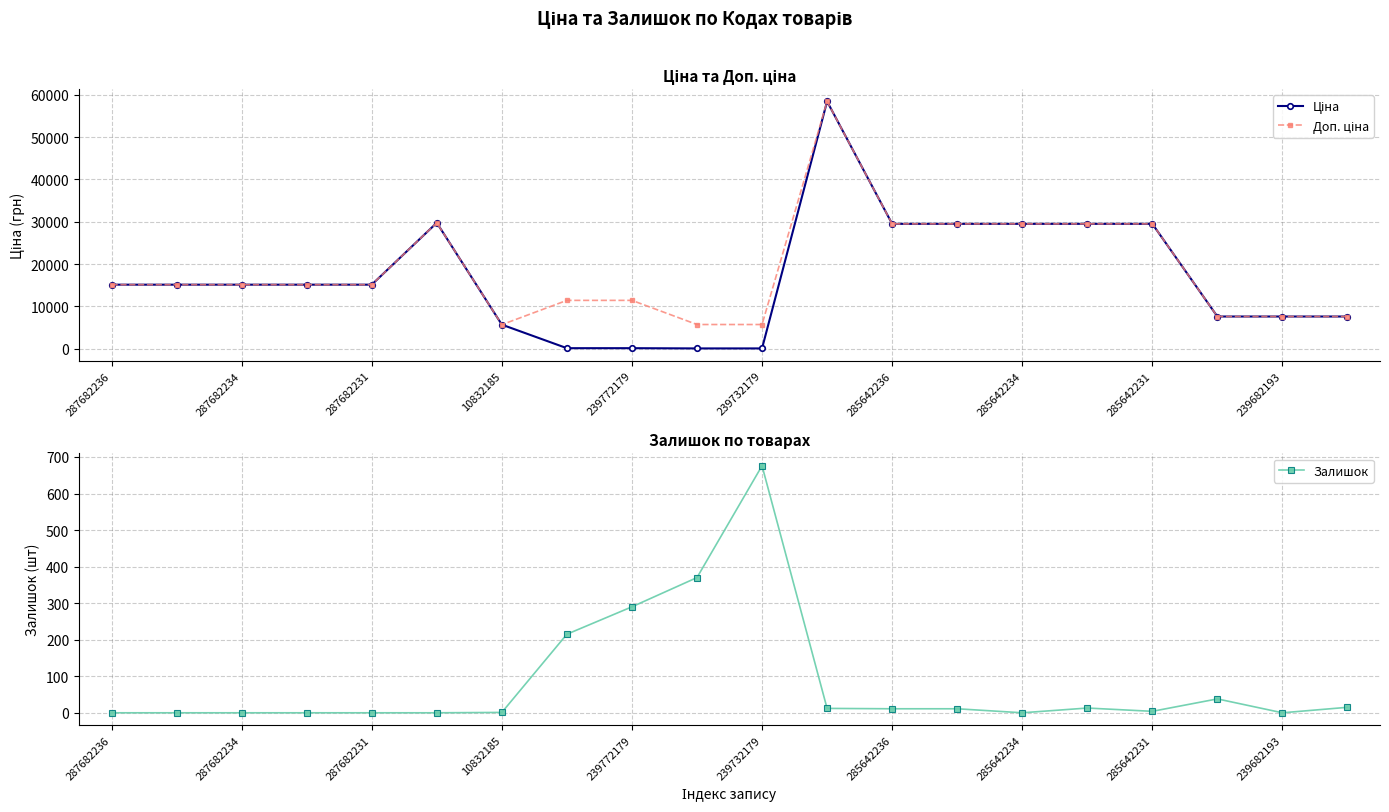

Does the chart display data point markers on the line(s)?

Yes